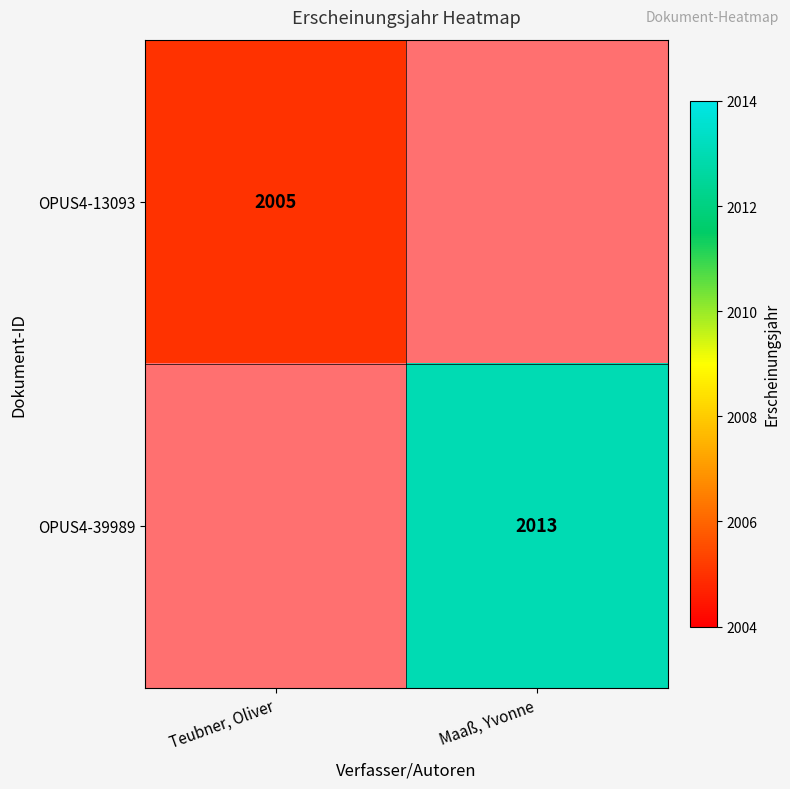

What is the greatest value displayed?

2013.0